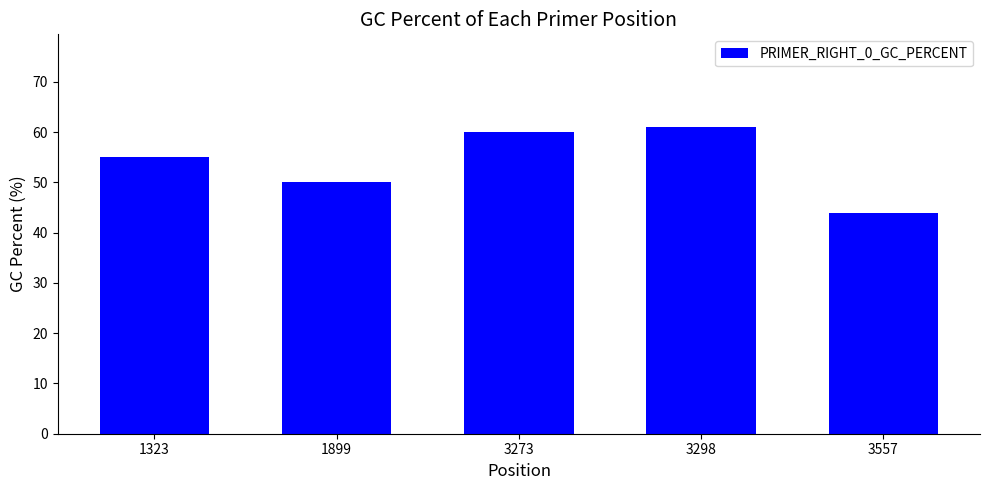

The chart shows a value of 101.1 at 3273. True or false?

False